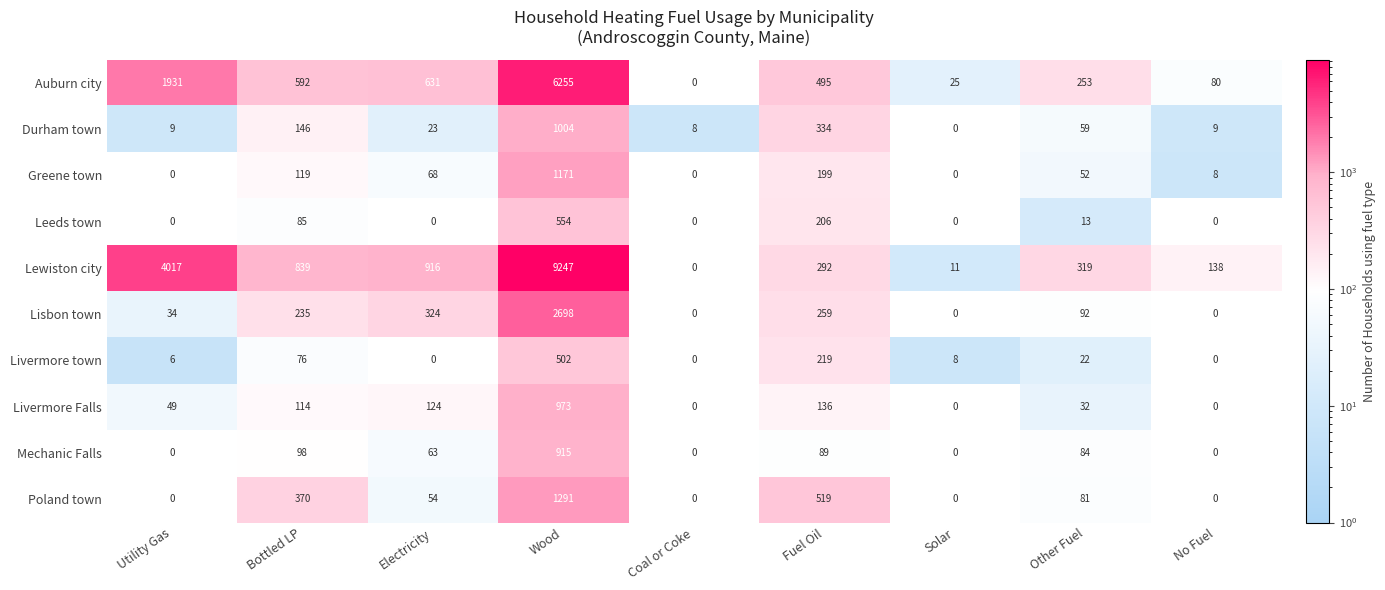

True or false: Durham town has a value of 127 at Fuel Oil.

False